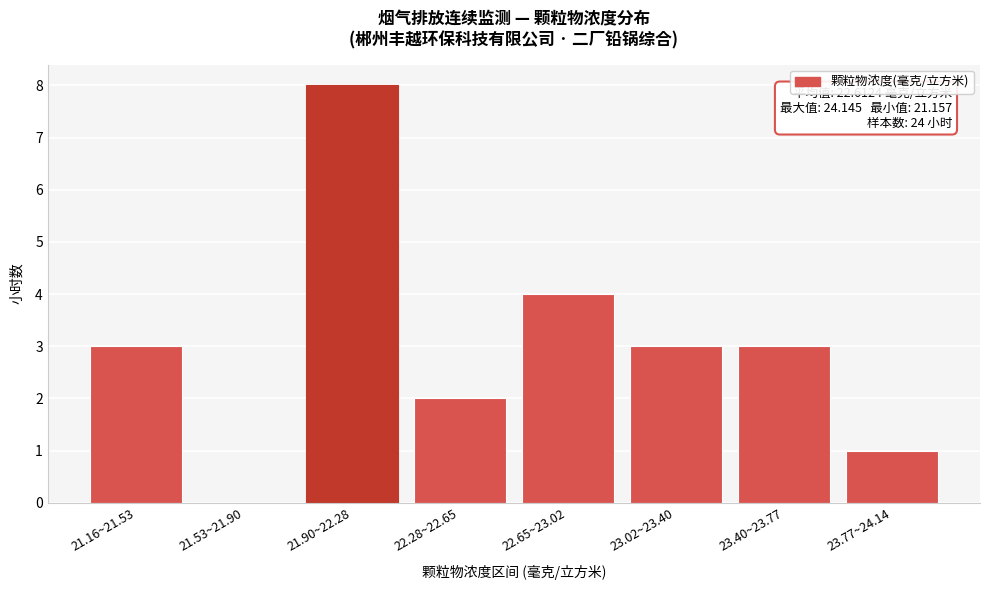

Reading left to right, extract all data points from this chart.

21.16~21.53=3	21.53~21.90=0	21.90~22.28=8	22.28~22.65=2	22.65~23.02=4	23.02~23.40=3	23.40~23.77=3	23.77~24.14=1